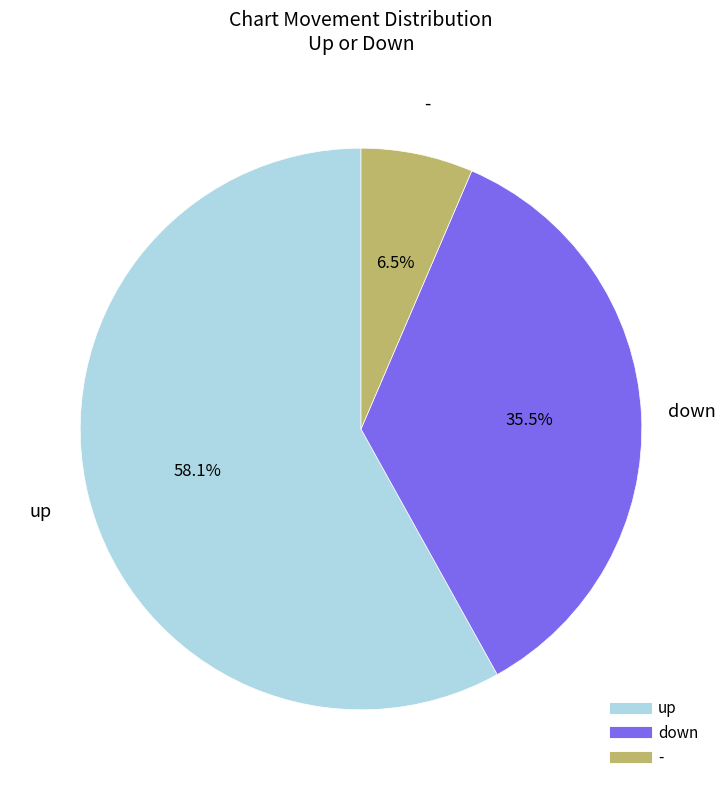

Which has a higher value, up or -?

up